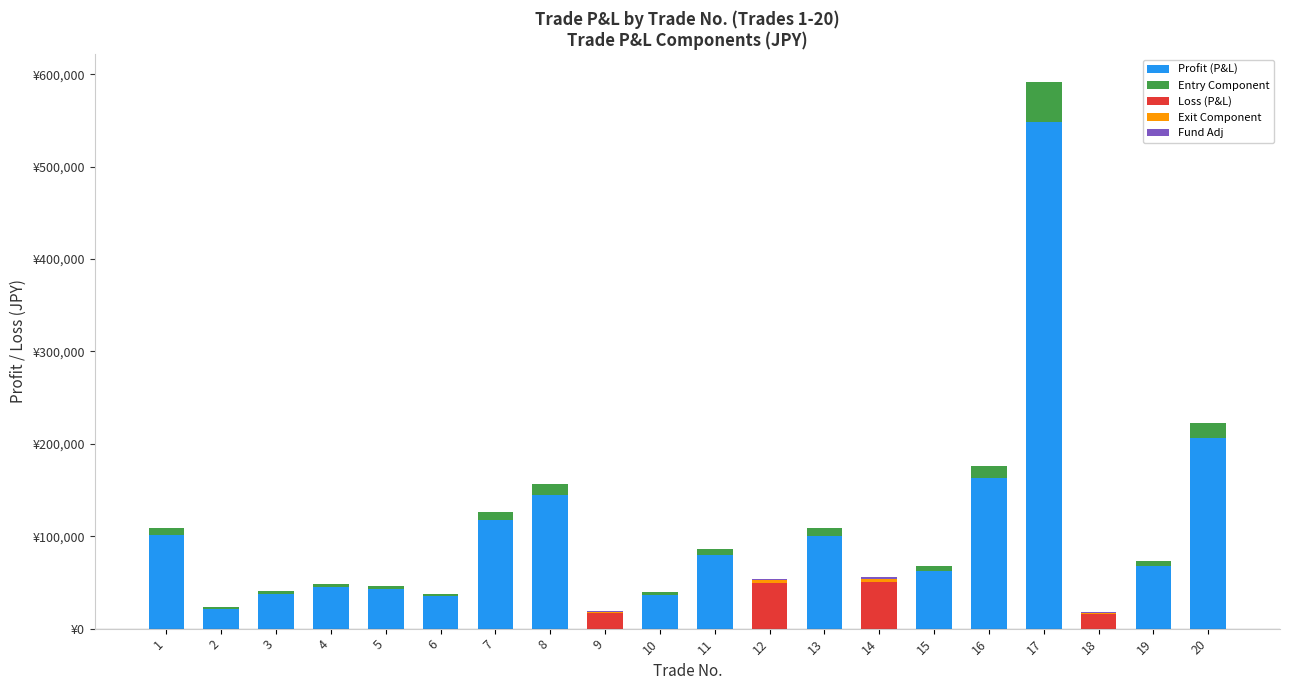

What is the difference between the Loss (P&L) values at 2 and 18?

16112.7